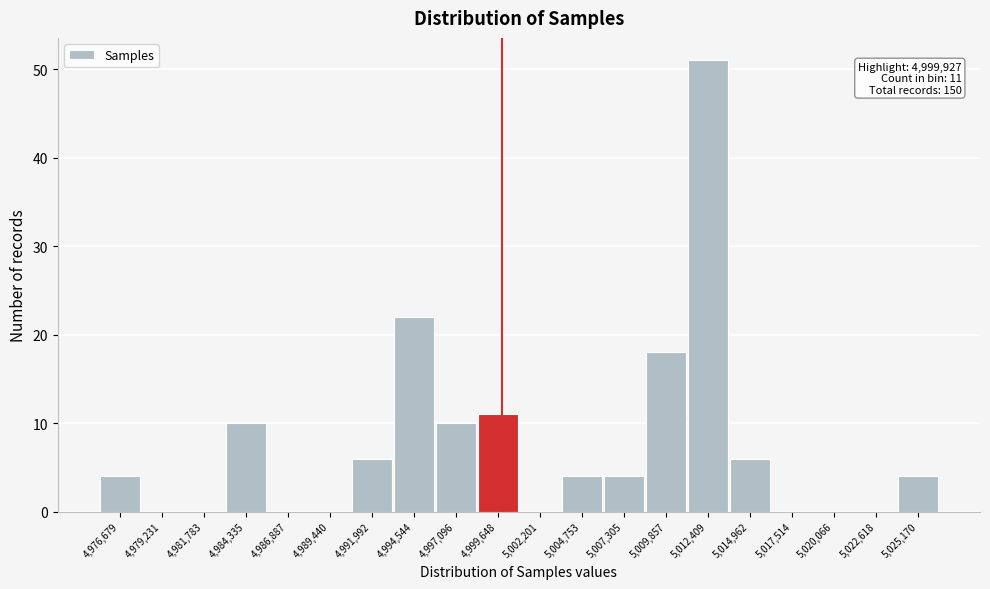

Over which range of the x-axis is the bar tallest?

5011000 to 5013500